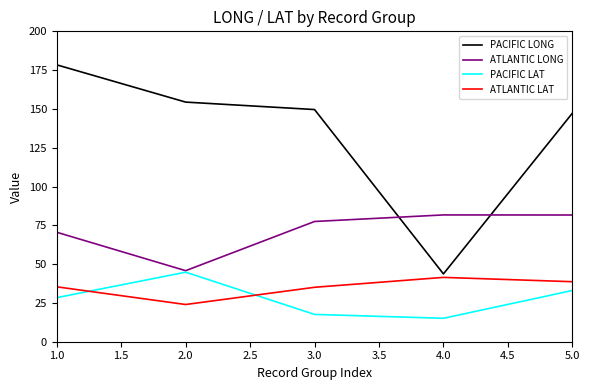

The PACIFIC LONG series shows 43.7 at 4.0. True or false?

True